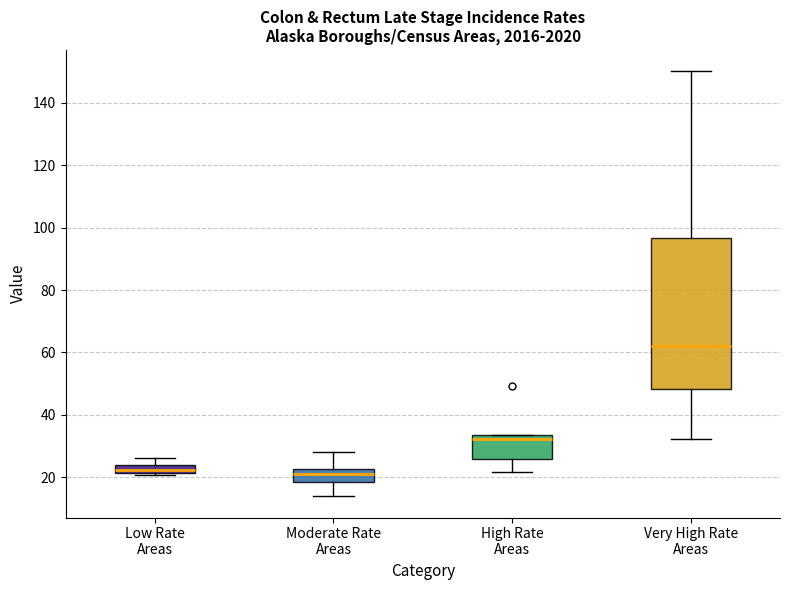

Where is the upper edge of the box for Low Rate Areas on the y-axis? The values are not printed on the chart, so give them approximately, as read against the axis.

24